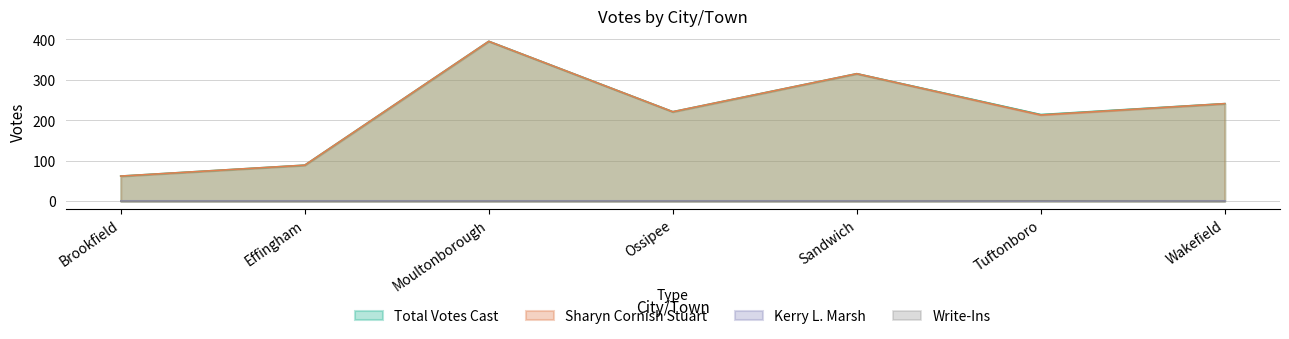

Is it true that Total Votes Cast equals 395 at Moultonborough?

True